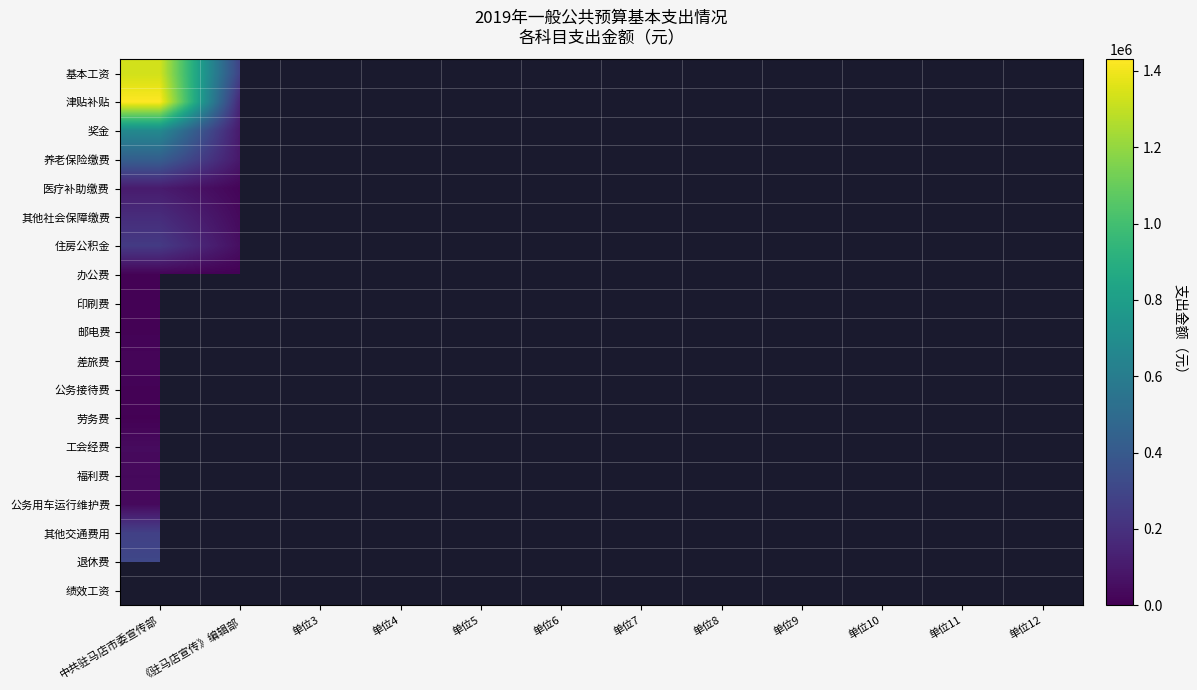

What is the difference between the maximum and minimum values in the 养老保险缴费 series?

335678.0